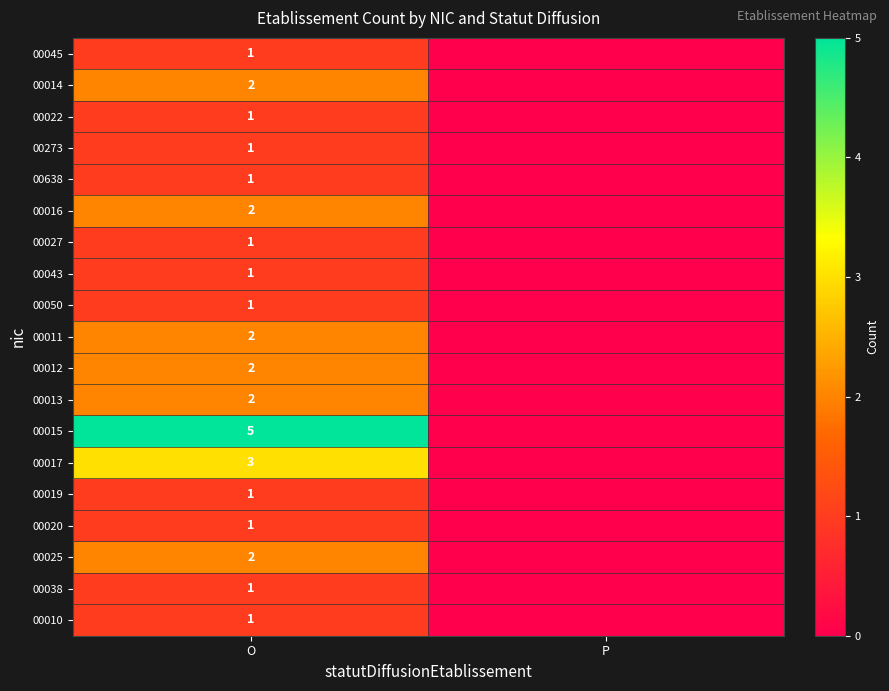

How many distinct data groups are displayed?

19